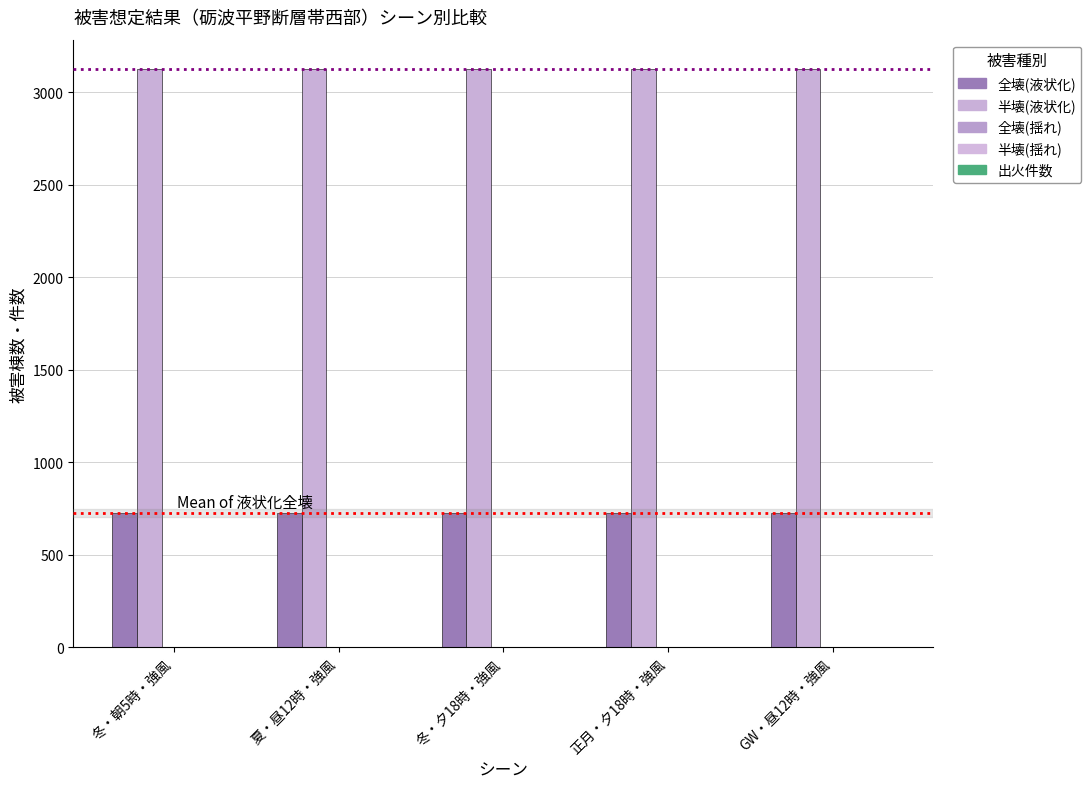

The 半壊(液状化) series shows 3126.6 at GW・昼12時・強風. True or false?

True